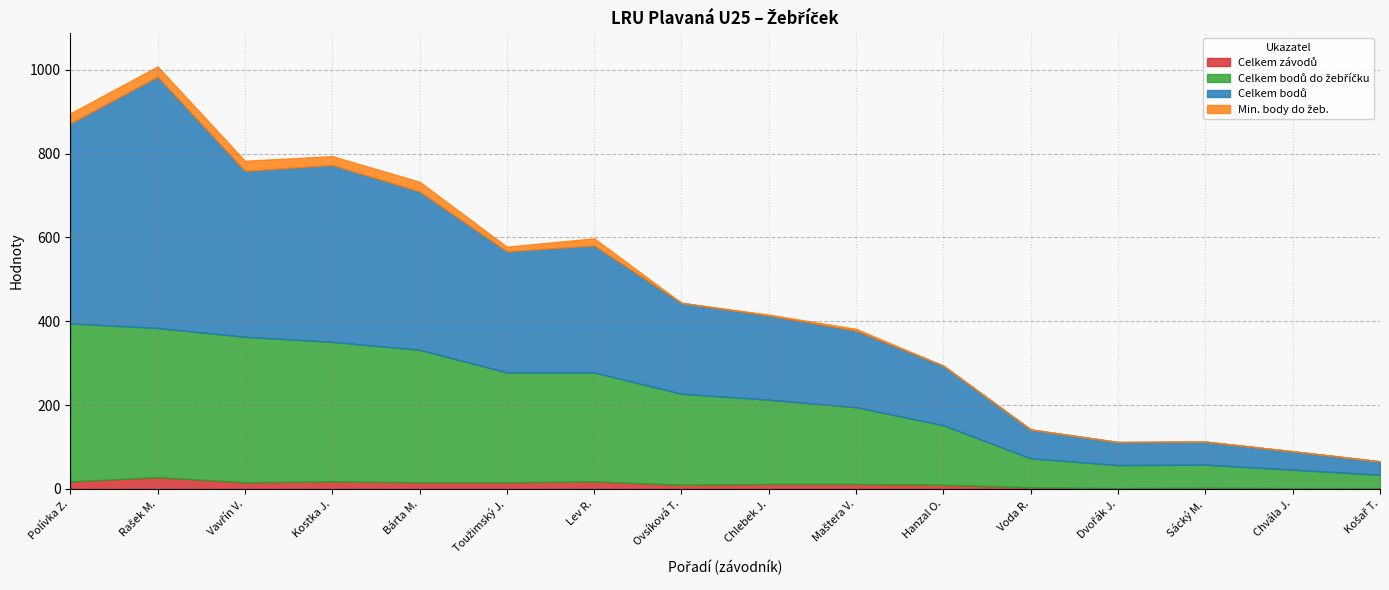

What is the minimum value for Celkem bodů?

32